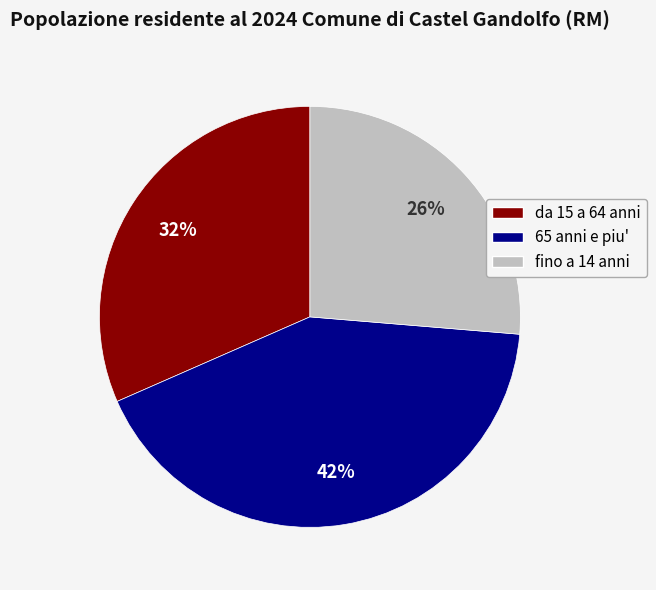

How many slices are in this pie chart?

3